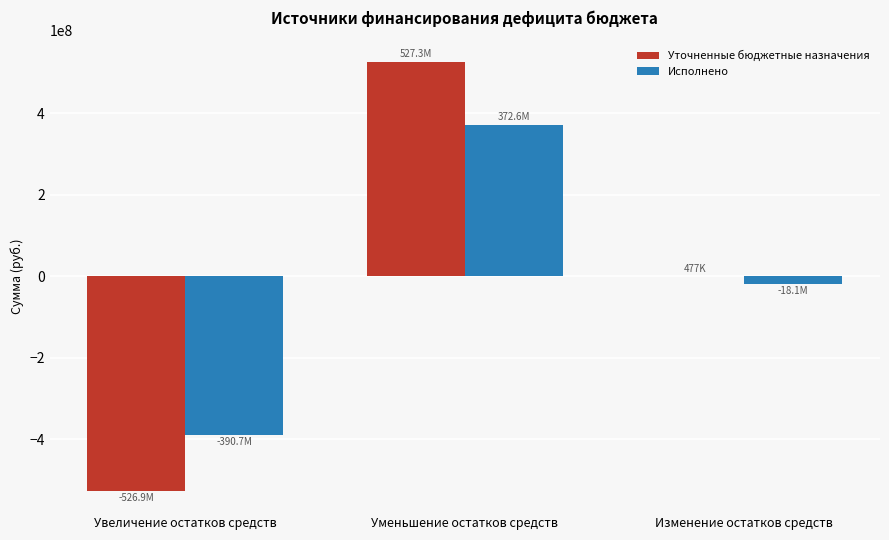

What is the maximum value for Уточненные бюджетные назначения?

527331917.5